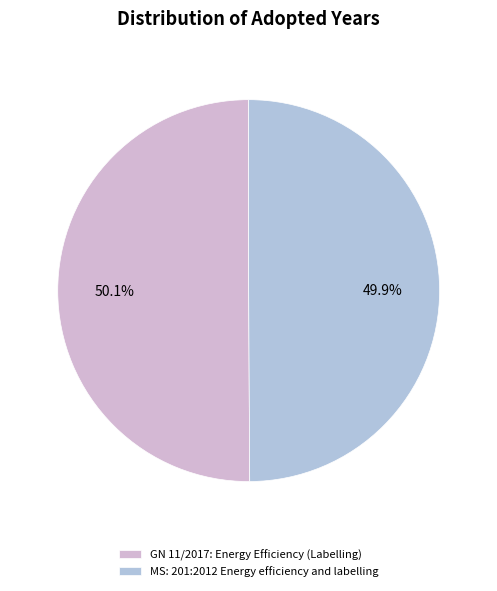

Is the sum of GN 11/2017: Energy Efficiency (Labelling) and MS: 201:2012 Energy efficiency and labelling greater than half?

Yes